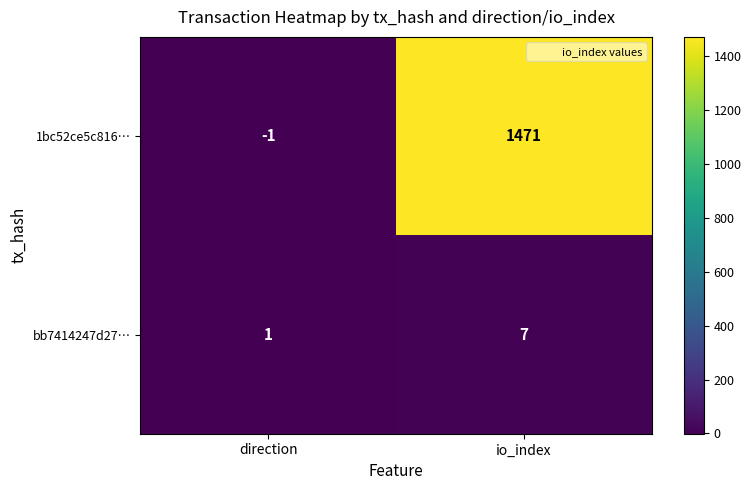

List the series in order of their peak value, highest first.

1bc52ce5c816…, bb7414247d27…